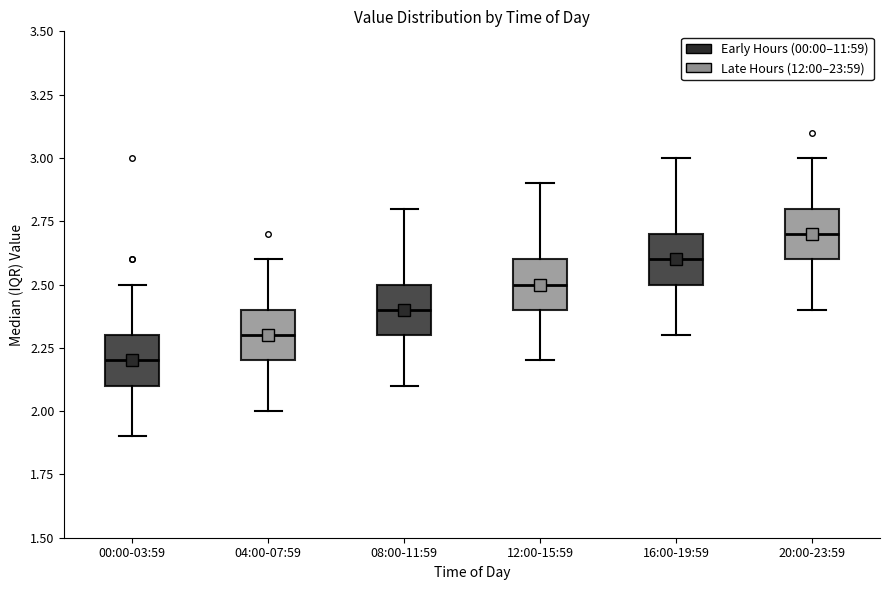

Reading left to right, transcribe this box plot: for each box, give where its median line is, the range the box spans, and where its two whiskers end, as read against the y-axis. The values are not printed on the chart, so give them approximately, as read against the axis.

00:00-03:59: median 2.2, box 2.1 to 2.3, whiskers 1.9 to 2.5
04:00-07:59: median 2.3, box 2.2 to 2.4, whiskers 2.0 to 2.6
08:00-11:59: median 2.4, box 2.3 to 2.5, whiskers 2.1 to 2.8
12:00-15:59: median 2.5, box 2.4 to 2.6, whiskers 2.2 to 2.9
16:00-19:59: median 2.6, box 2.5 to 2.7, whiskers 2.3 to 3.0
20:00-23:59: median 2.7, box 2.6 to 2.8, whiskers 2.4 to 3.0